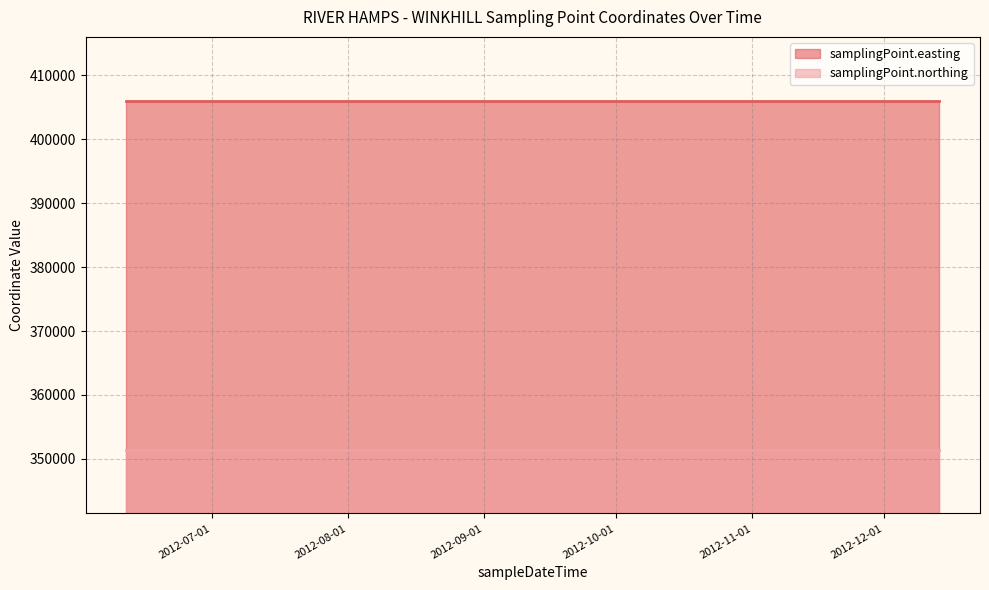

Reading right to left, extract all data points from this chart.

samplingPoint.easting: 2012-12-13T12:33:00=406029	2012-11-02T09:05:00=406029	2012-10-16T10:28:00=406029	2012-09-17T08:55:00=406029	2012-08-08T14:41:00=406029	2012-07-13T12:24:00=406029	2012-06-11T12:14:00=406029
samplingPoint.northing: 2012-12-13T12:33:00=351448	2012-11-02T09:05:00=351448	2012-10-16T10:28:00=351448	2012-09-17T08:55:00=351448	2012-08-08T14:41:00=351448	2012-07-13T12:24:00=351448	2012-06-11T12:14:00=351448